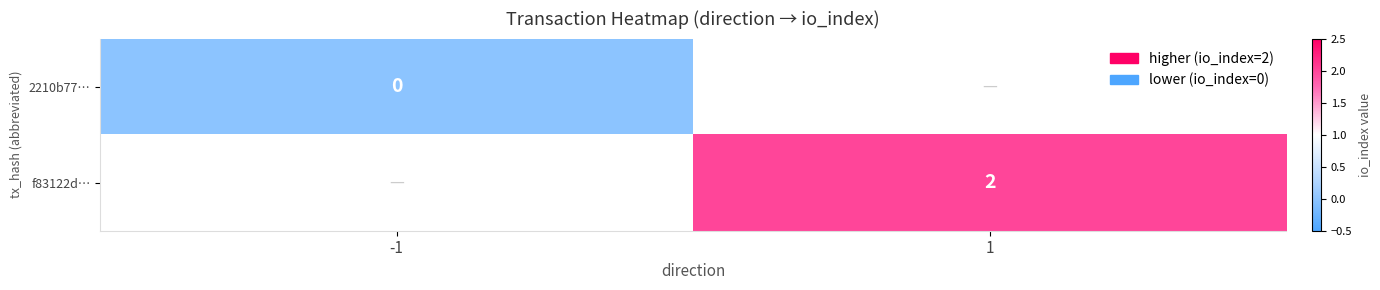

At how many categories does at least one series exceed 0?

1